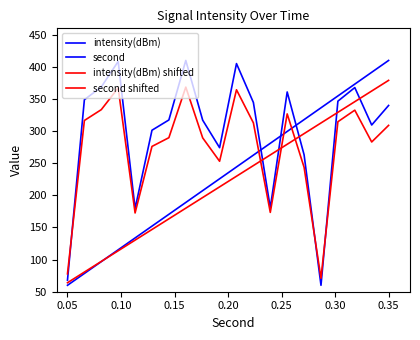

What is the difference between the maximum and minimum values in the intensity(dBm) series?

350.0